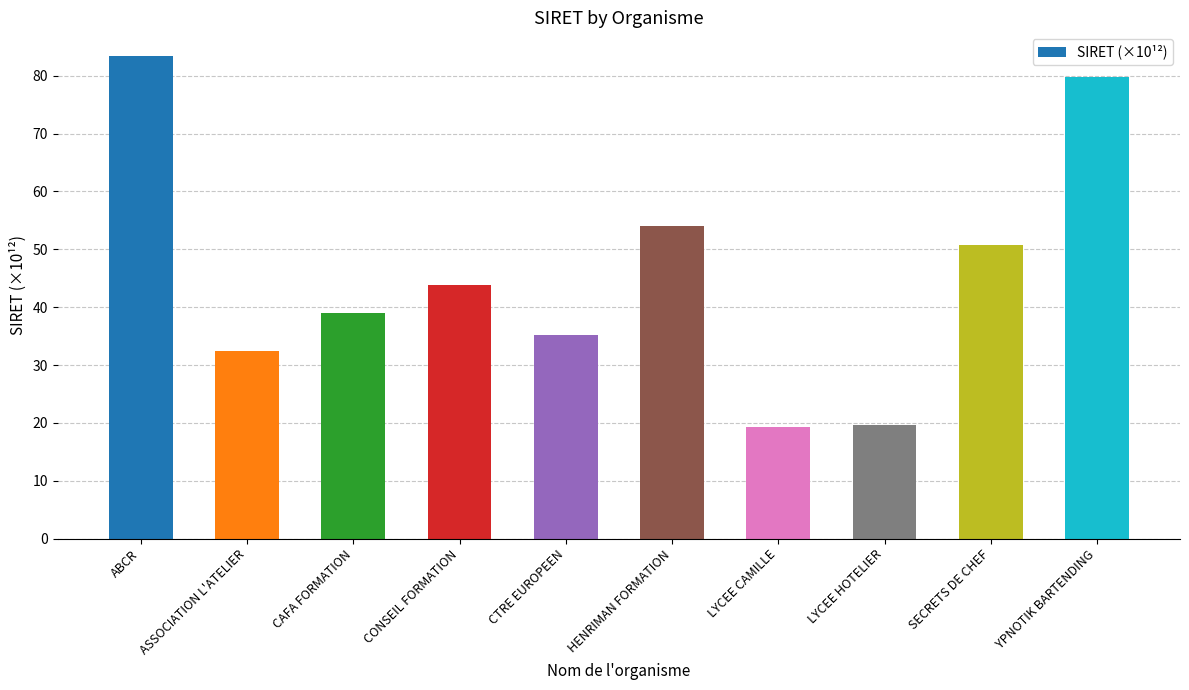

What is the value of the 6th bar from the left?

53.9